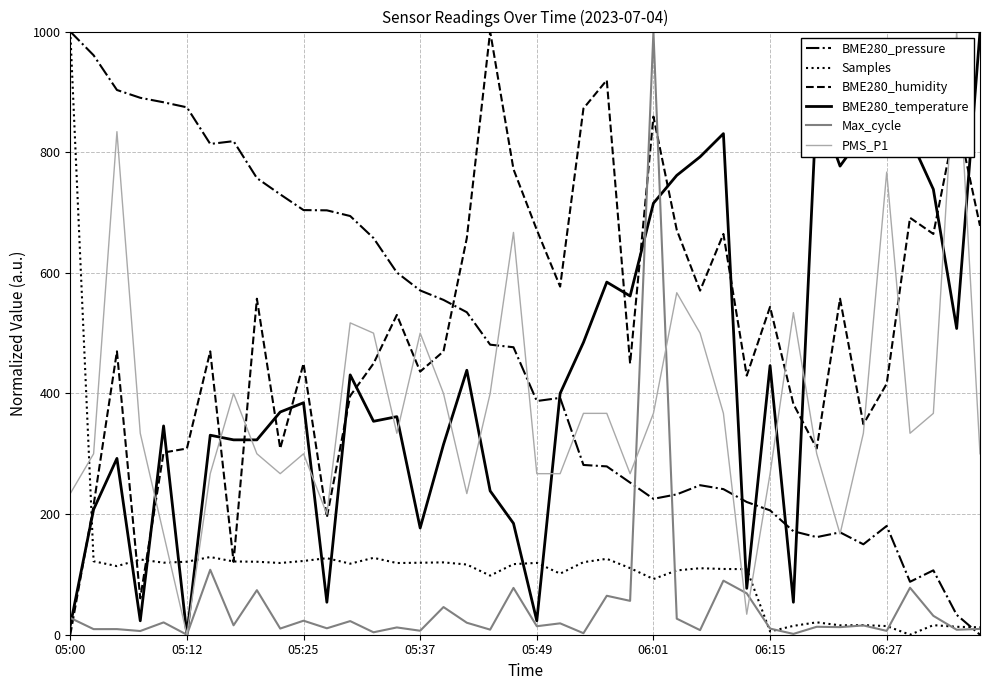

What is the greatest value displayed?

1000.0